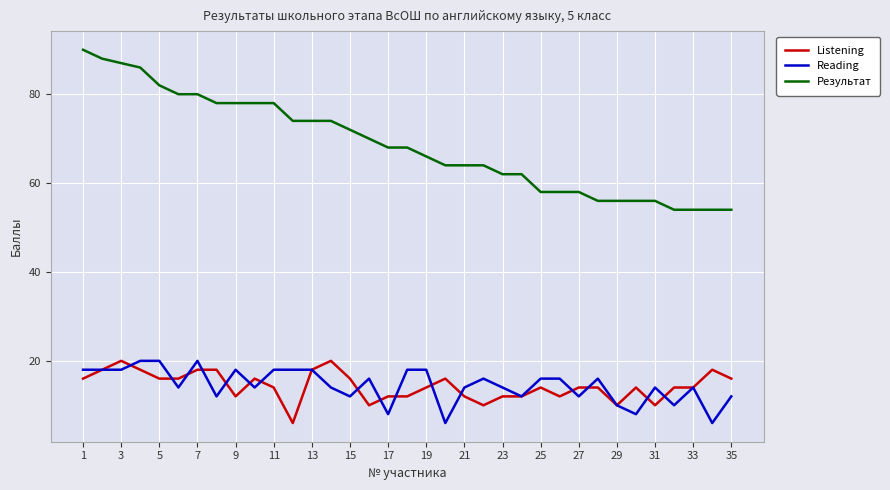

True or false: Listening and Результат intersect in this chart.

False